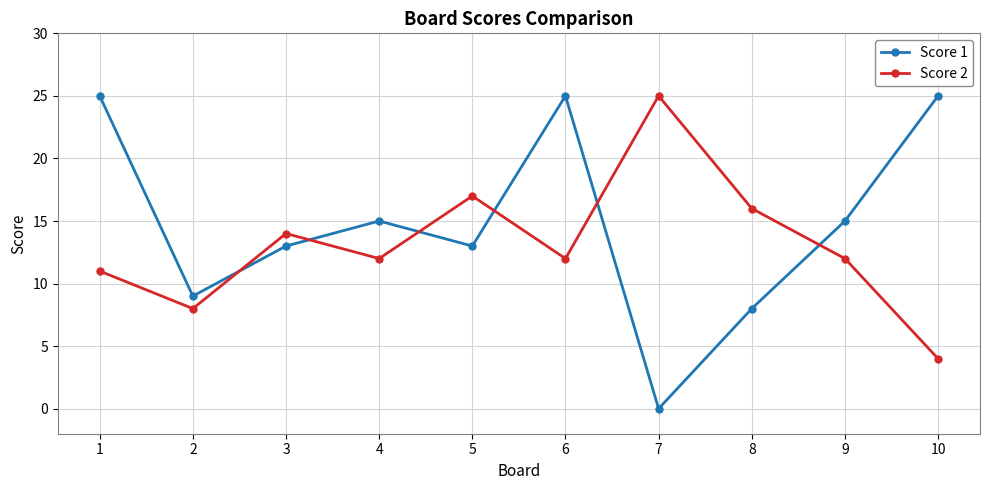

Reading right to left, list all the values displayed in this chart.

Score 1: 10=25	9=15	8=8	7=0	6=25	5=13	4=15	3=13	2=9	1=25
Score 2: 10=4	9=12	8=16	7=25	6=12	5=17	4=12	3=14	2=8	1=11